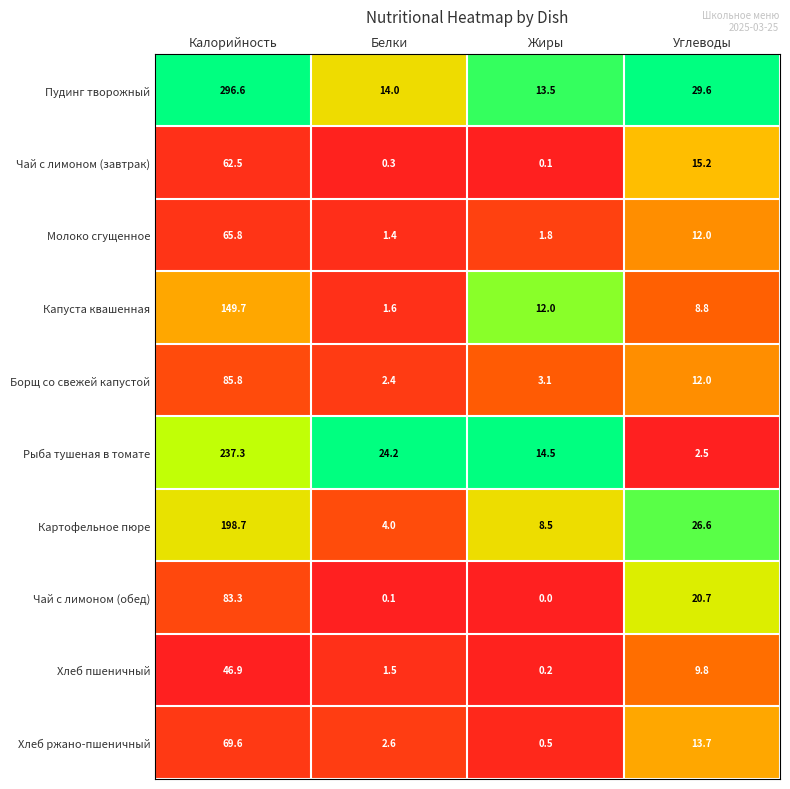

What is the sum of all Хлеб ржано-пшеничный values?

86.4